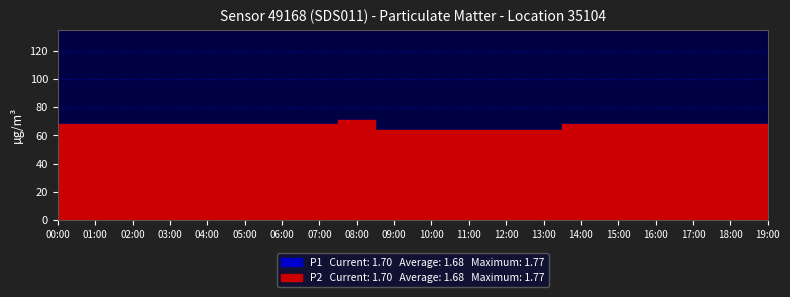

Reading left to right, list all the values displayed in this chart.

P1: 1.7	1.7	1.7	1.7	1.7	1.7	1.7	1.7	1.8	1.6	1.6	1.6	1.6	1.6	1.7	1.7	1.7	1.7	1.7	1.7
P2: 1.7	1.7	1.7	1.7	1.7	1.7	1.7	1.7	1.8	1.6	1.6	1.6	1.6	1.6	1.7	1.7	1.7	1.7	1.7	1.7